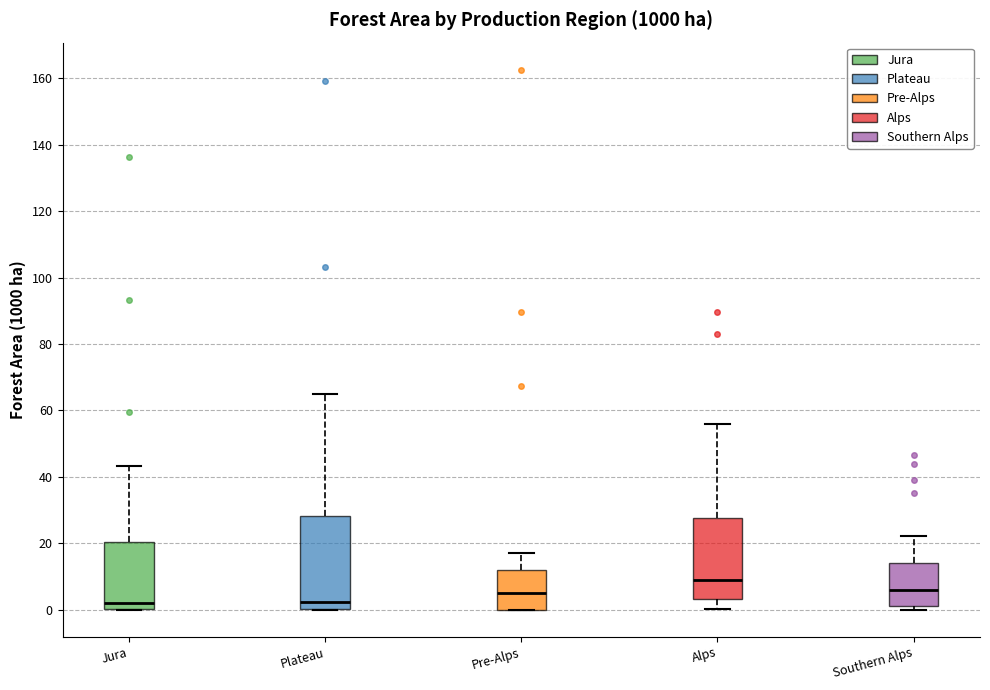

Where is the upper edge of the box for Plateau on the y-axis? The values are not printed on the chart, so give them approximately, as read against the axis.

28